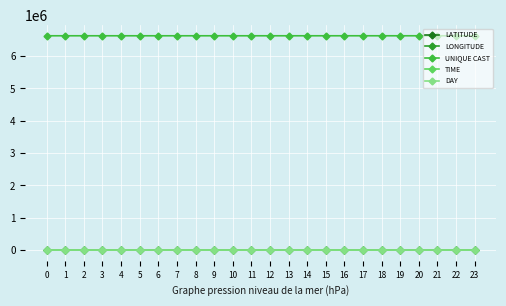

Is it true that DAY equals 5.3 at 8?

False